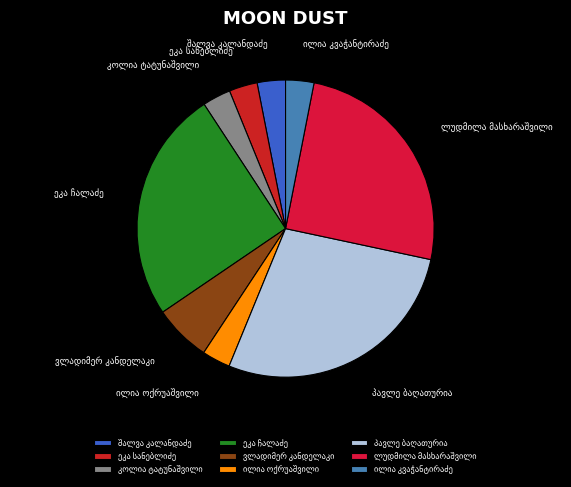

Does any single category account for the majority?

No